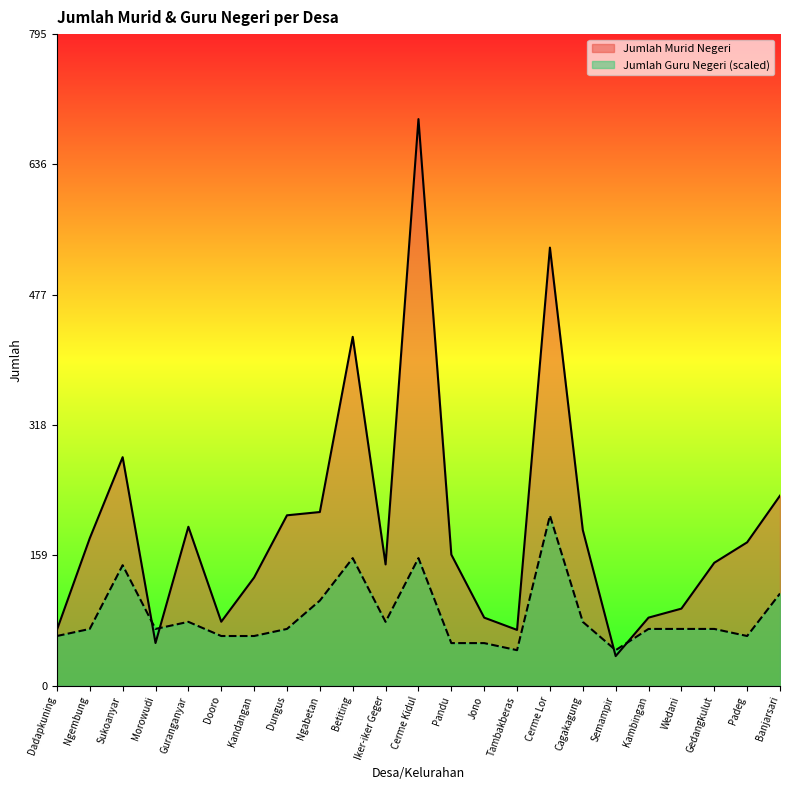

What are all the series names shown in the legend?

Jumlah Murid Negeri, Jumlah Guru Negeri (scaled)